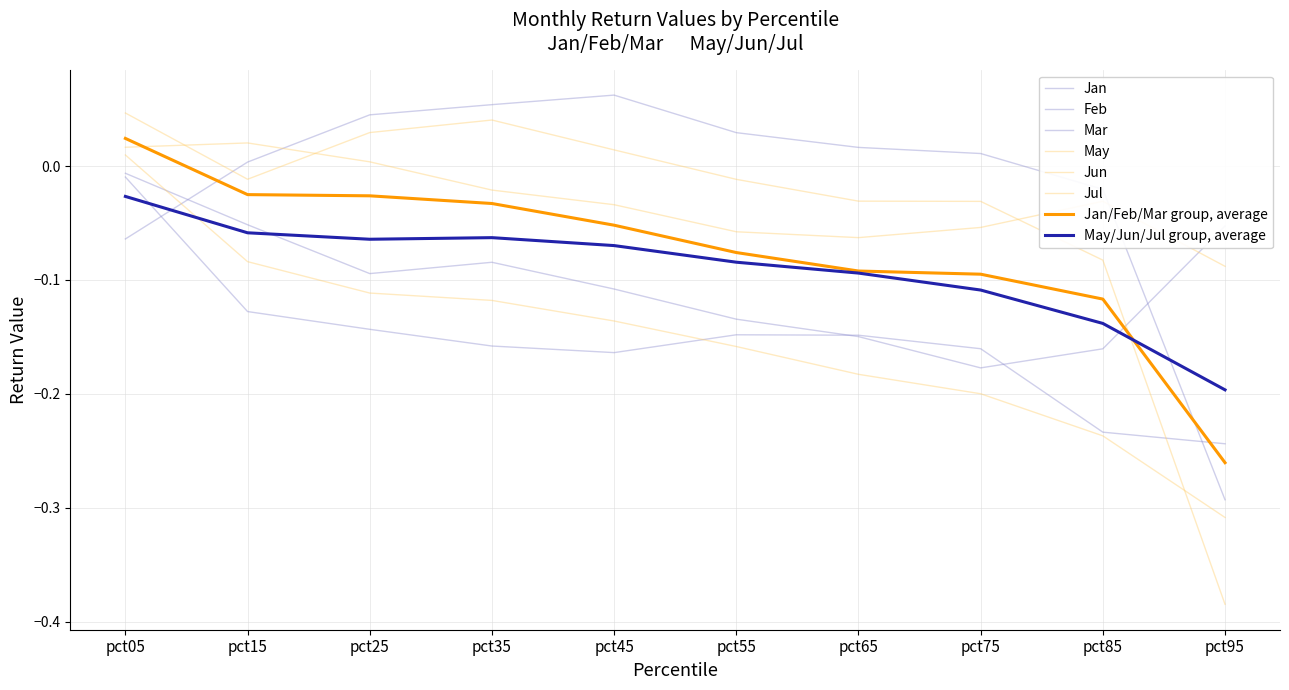

Rank the series at pct85 from highest to lowest value.

Jan, Jul, Jun, Mar, Feb, May